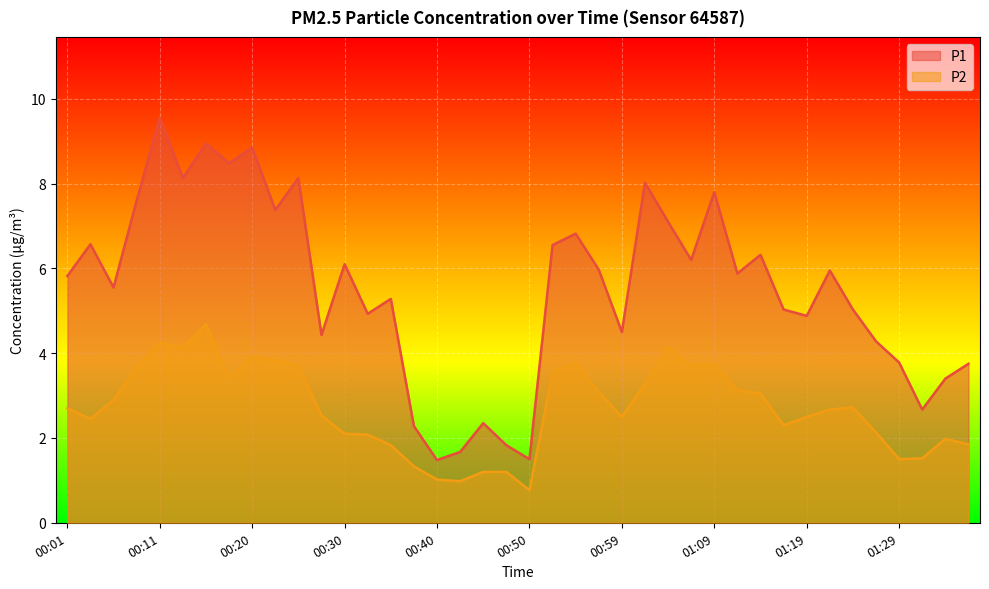

The P2 series shows 0.9 at 00:01. True or false?

False